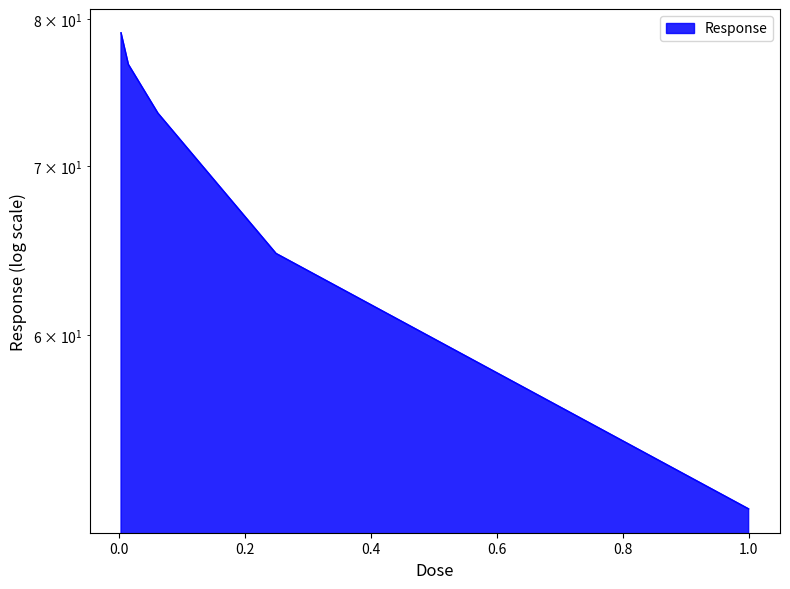

What is the difference between the values at 0.015625 and 0.0625?

3.3